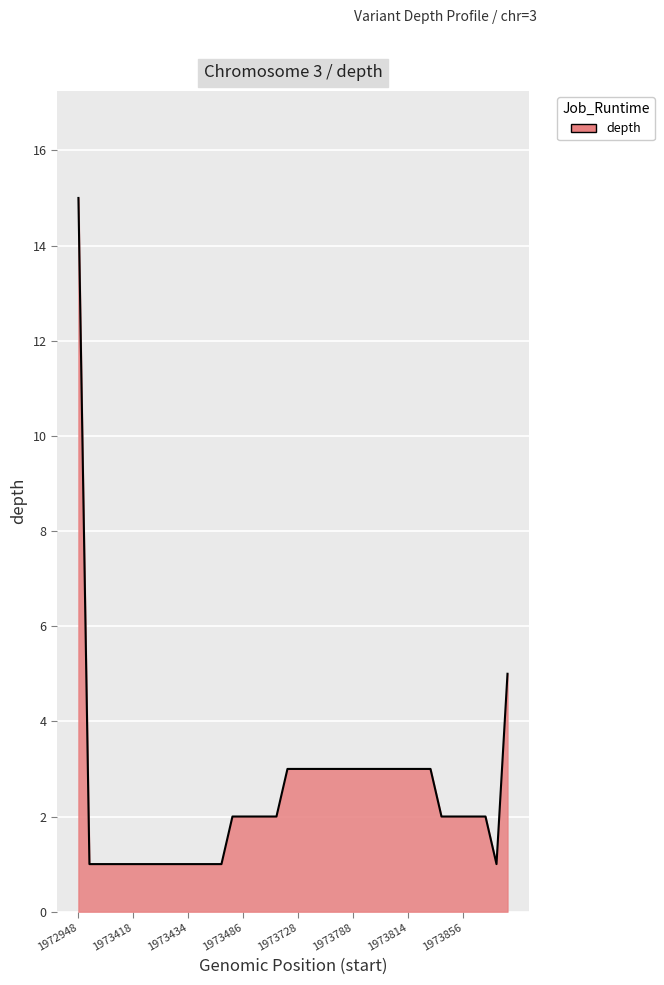

At which category does the chart reach its minimum across all series?

1972949